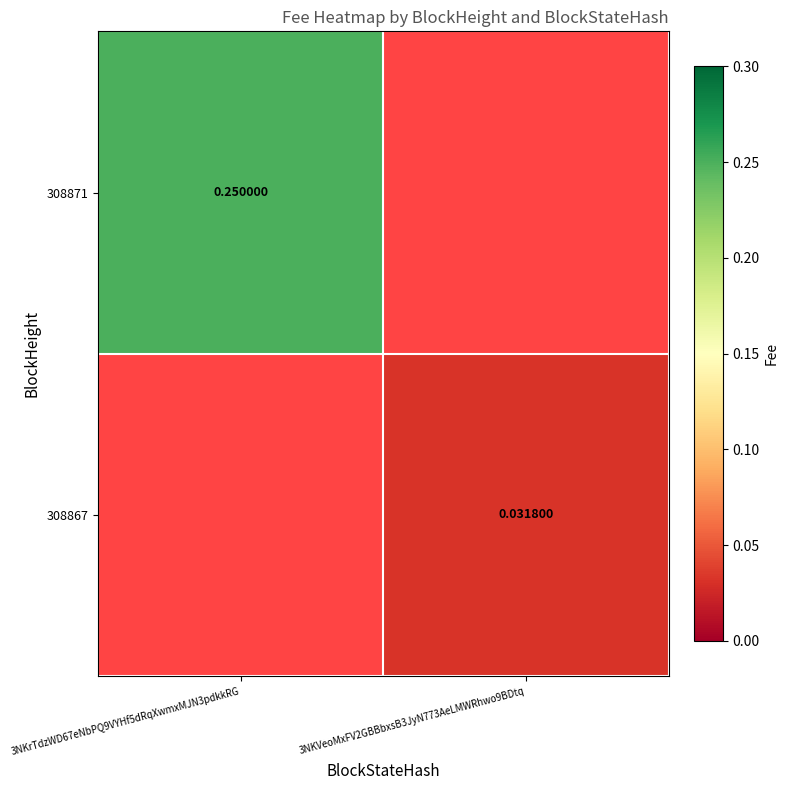

What is the greatest value displayed?

0.2